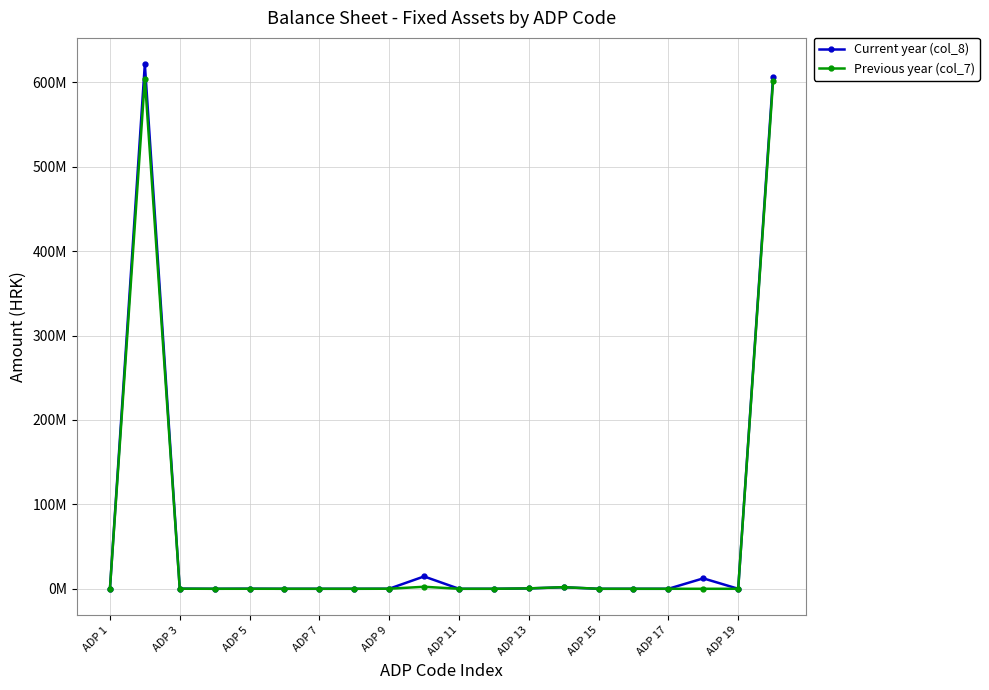

What are all the series names shown in the legend?

Current year (col_8), Previous year (col_7)